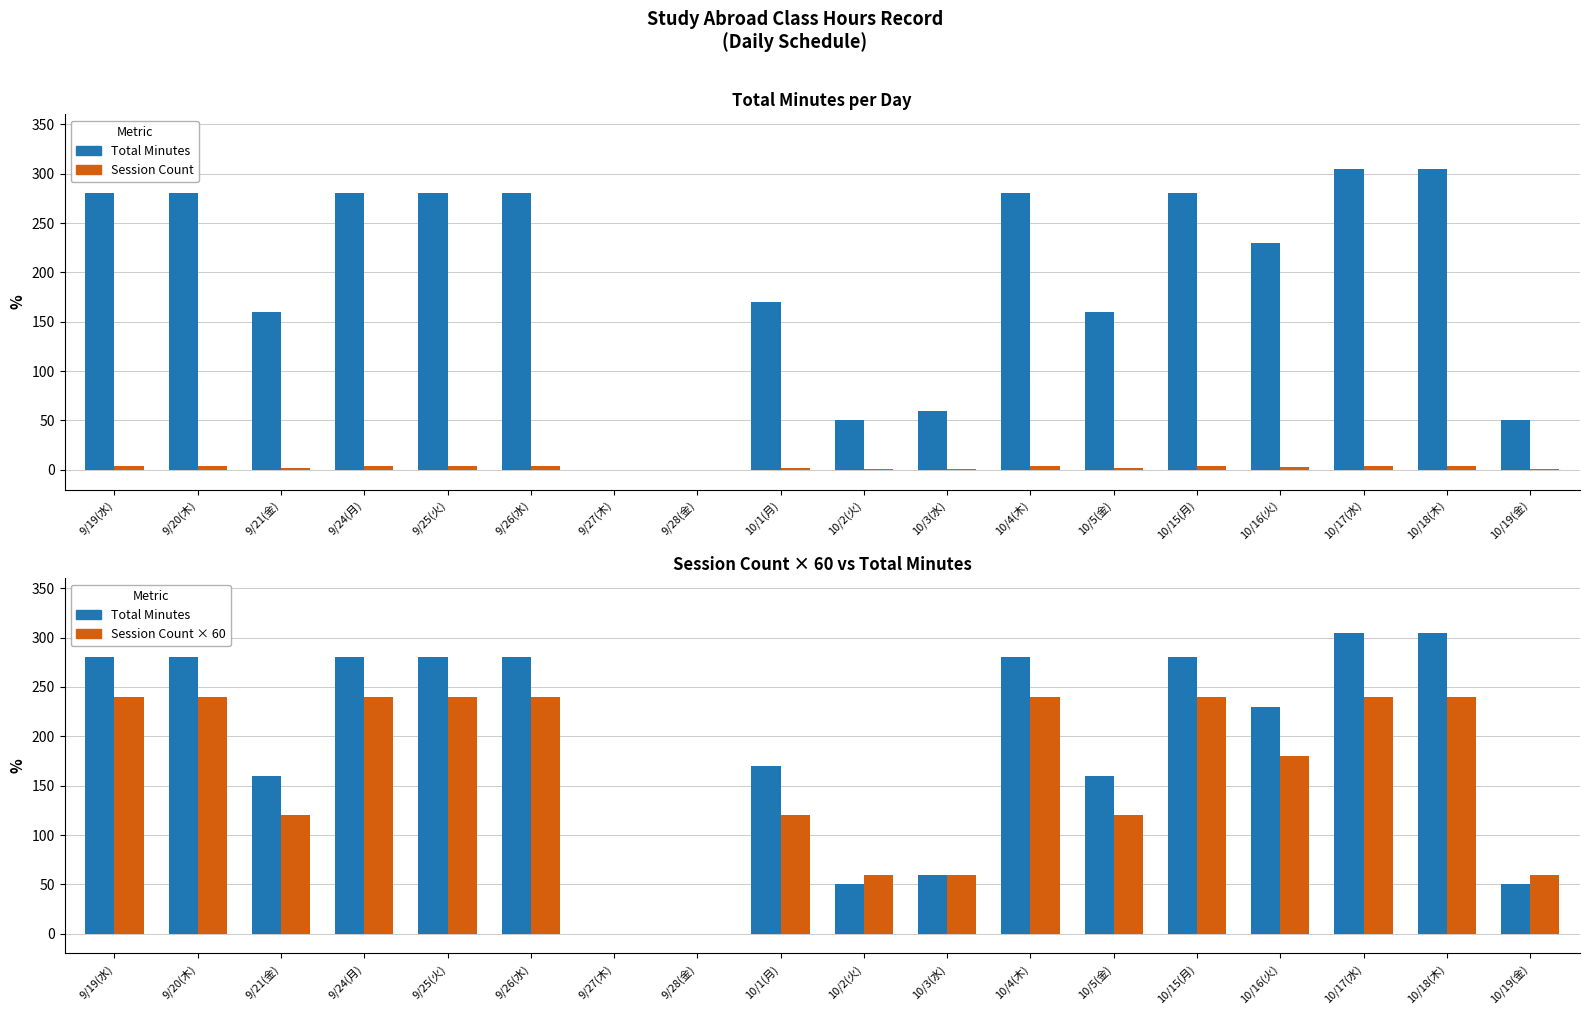

How many data points in Session Count × 60 are less than 240?

9